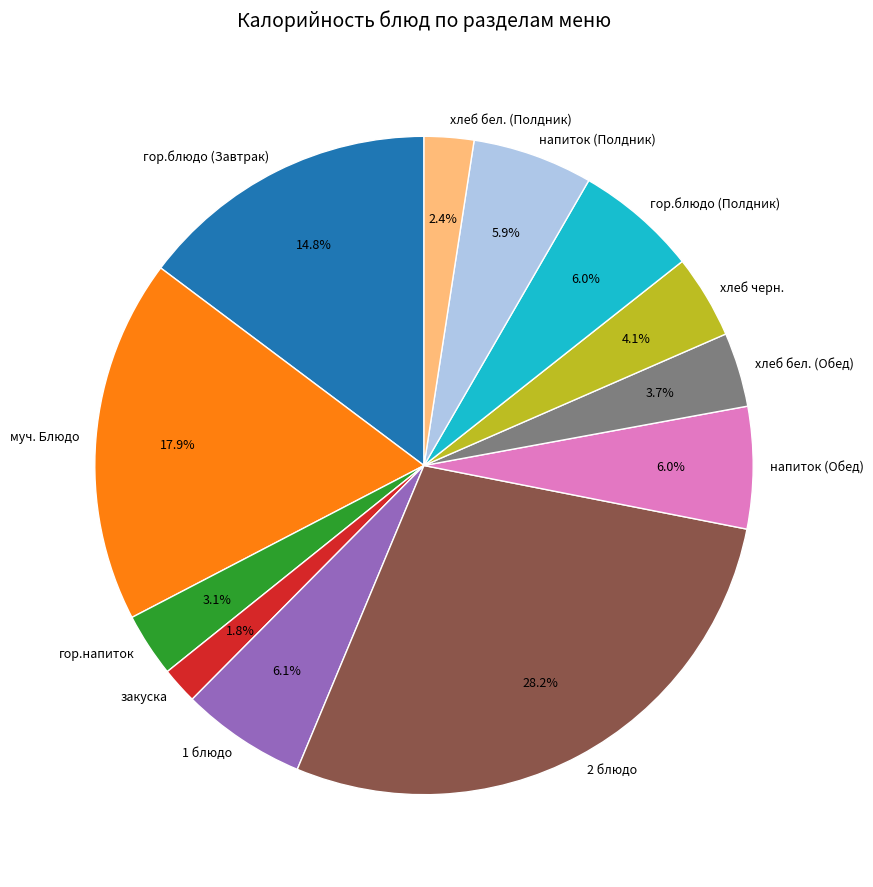

What is the ratio of the value at хлеб бел. (Полдник) to the value at муч. Блюдо?

0.1